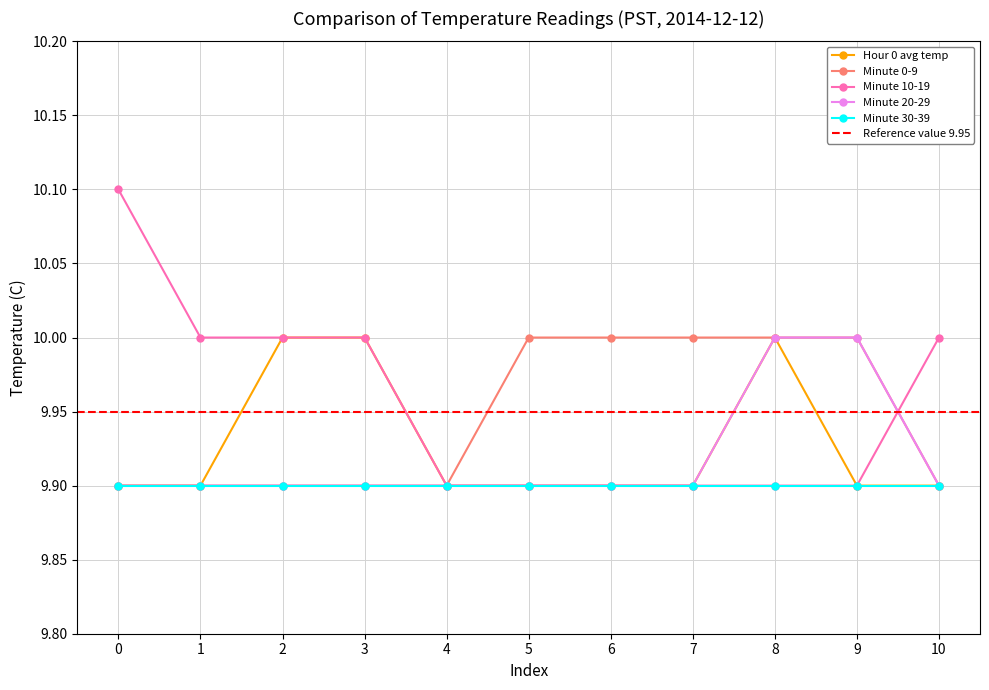

What is the lowest value of the Minute 0-9 series?

9.9